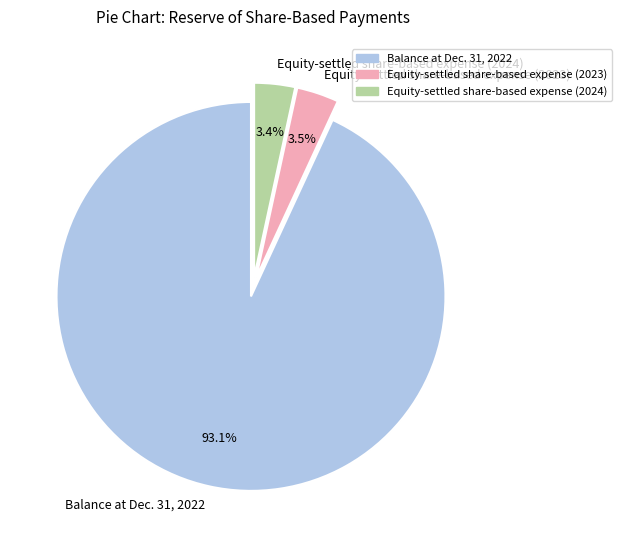

To the nearest percent, what is the combined percentage of Equity-settled share-based expense (2024) and Balance at Dec. 31, 2022?

96%